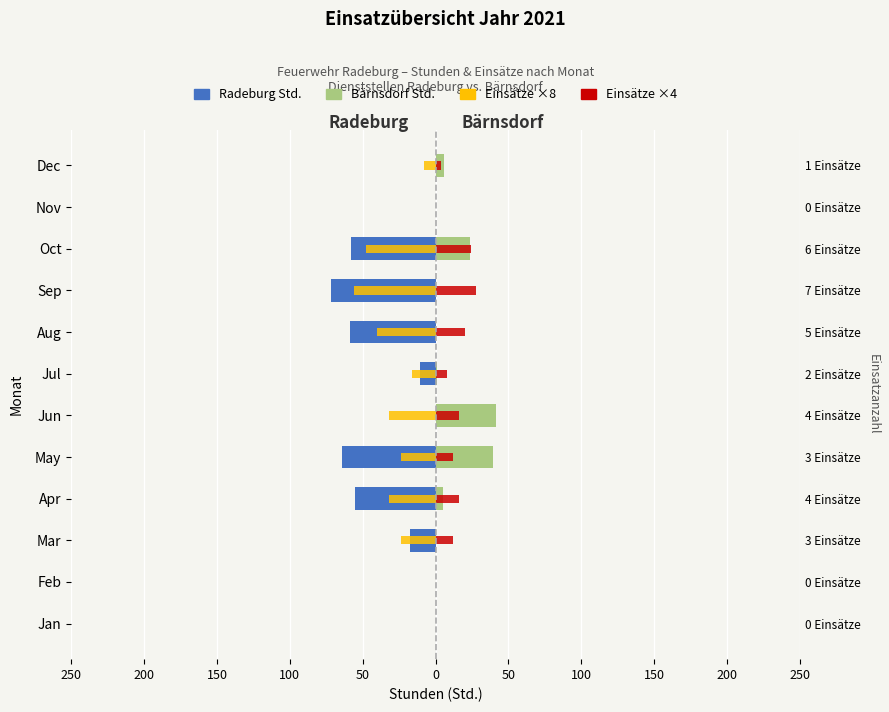

Which series has the widest spread of values?

Radeburg (Std.)